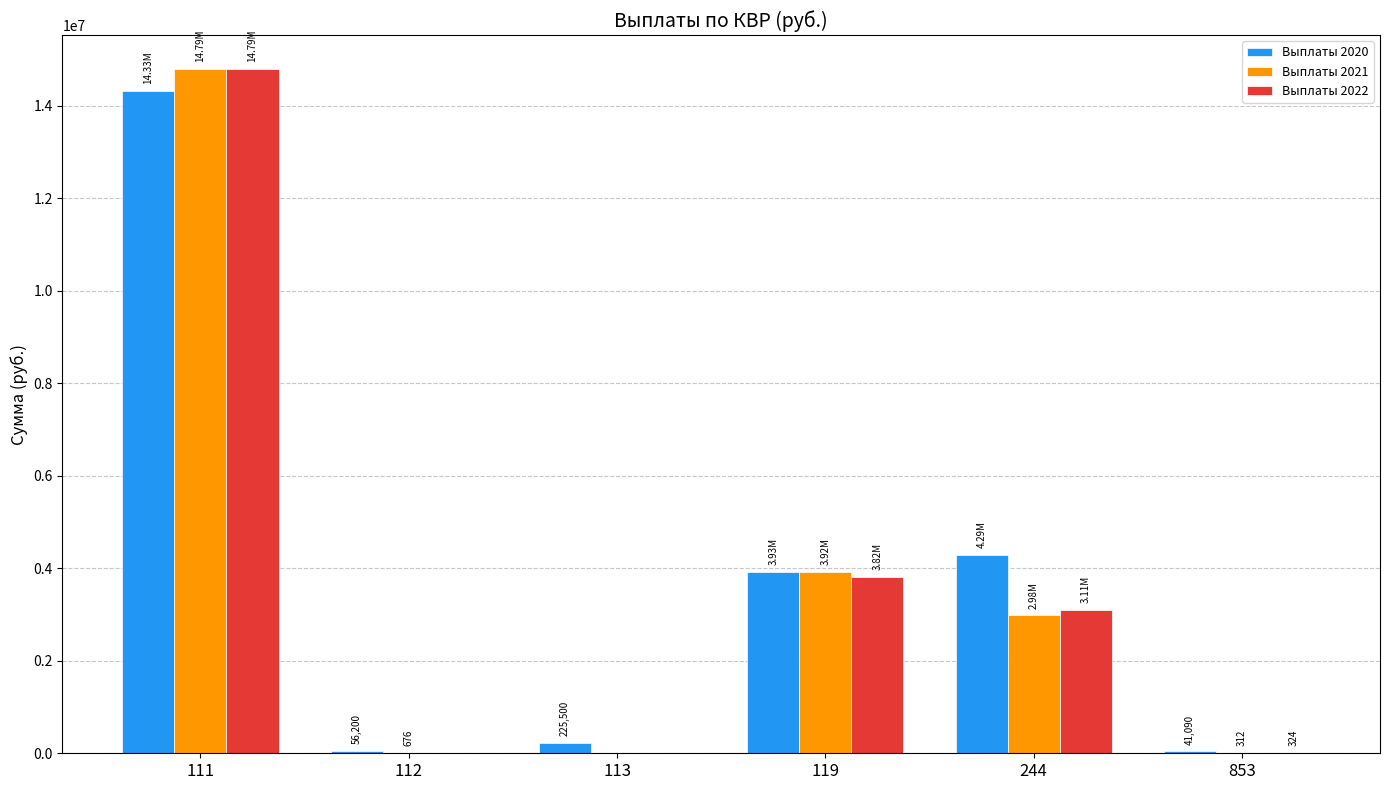

What is the sum of all Выплаты 2022 values?

21716310.1